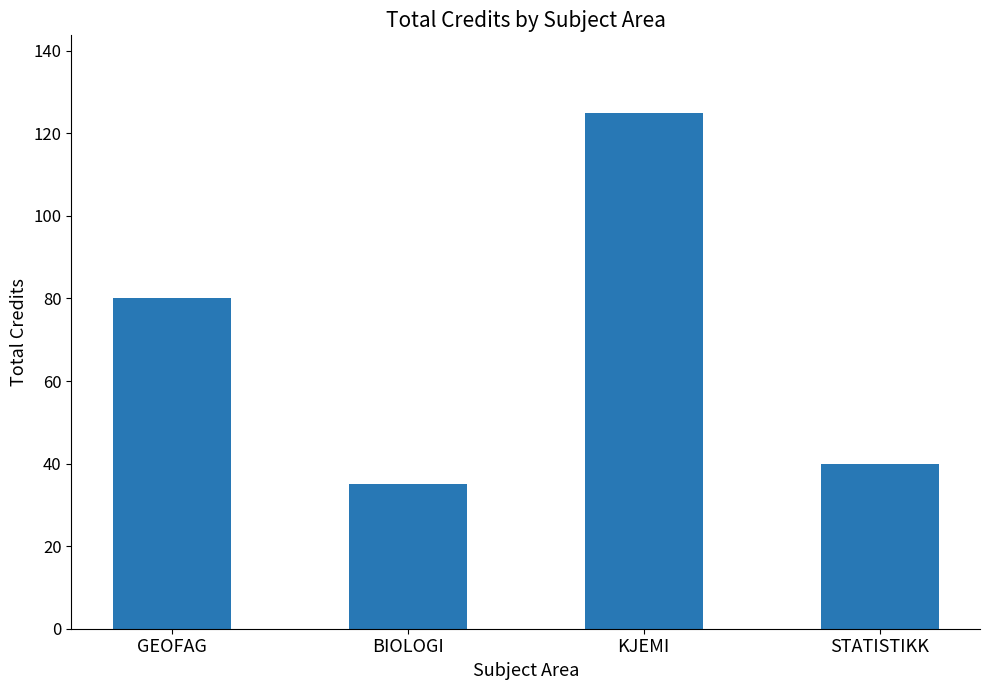

What is the difference between the second highest and second lowest values?

40